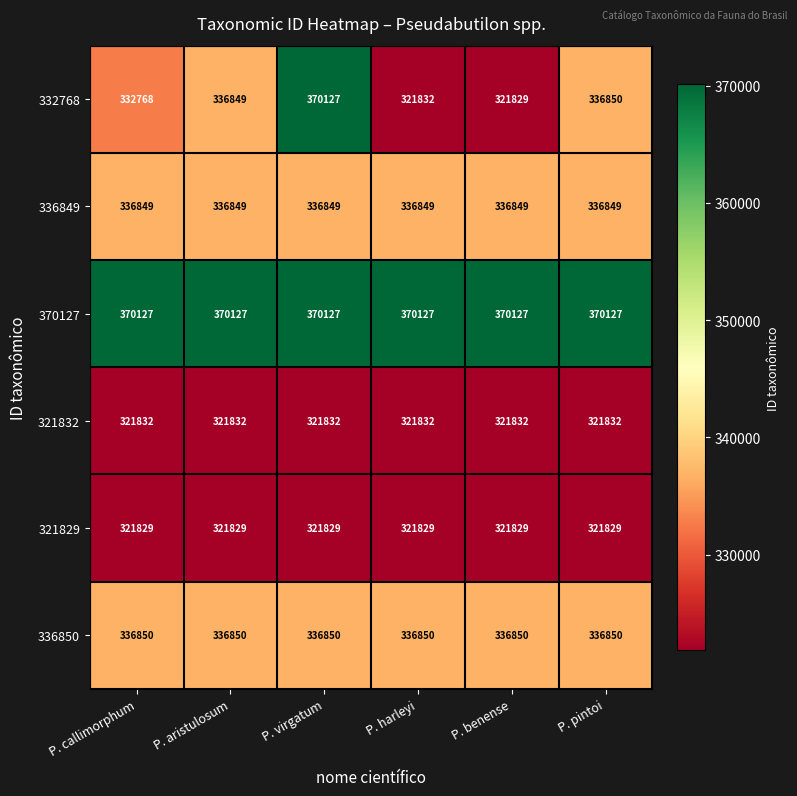

Which series has the largest range (max minus min)?

332768